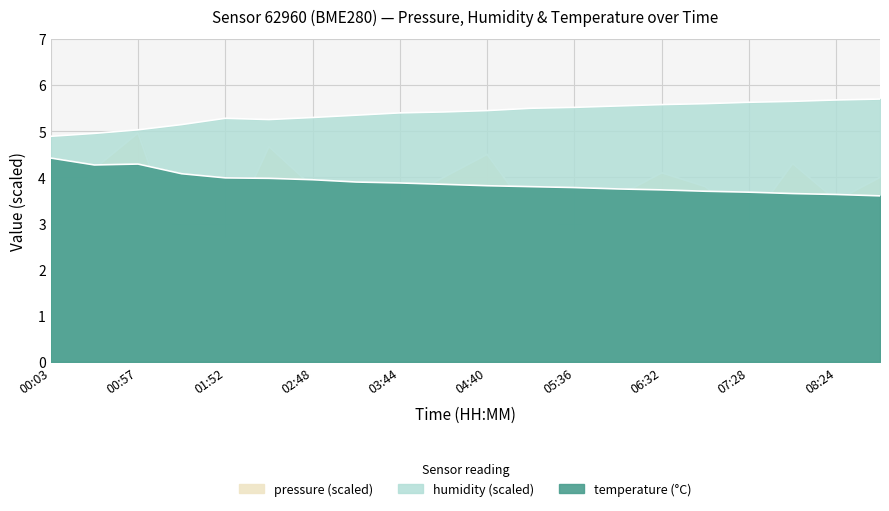

At which category is the sum across all series the highest?

00:57